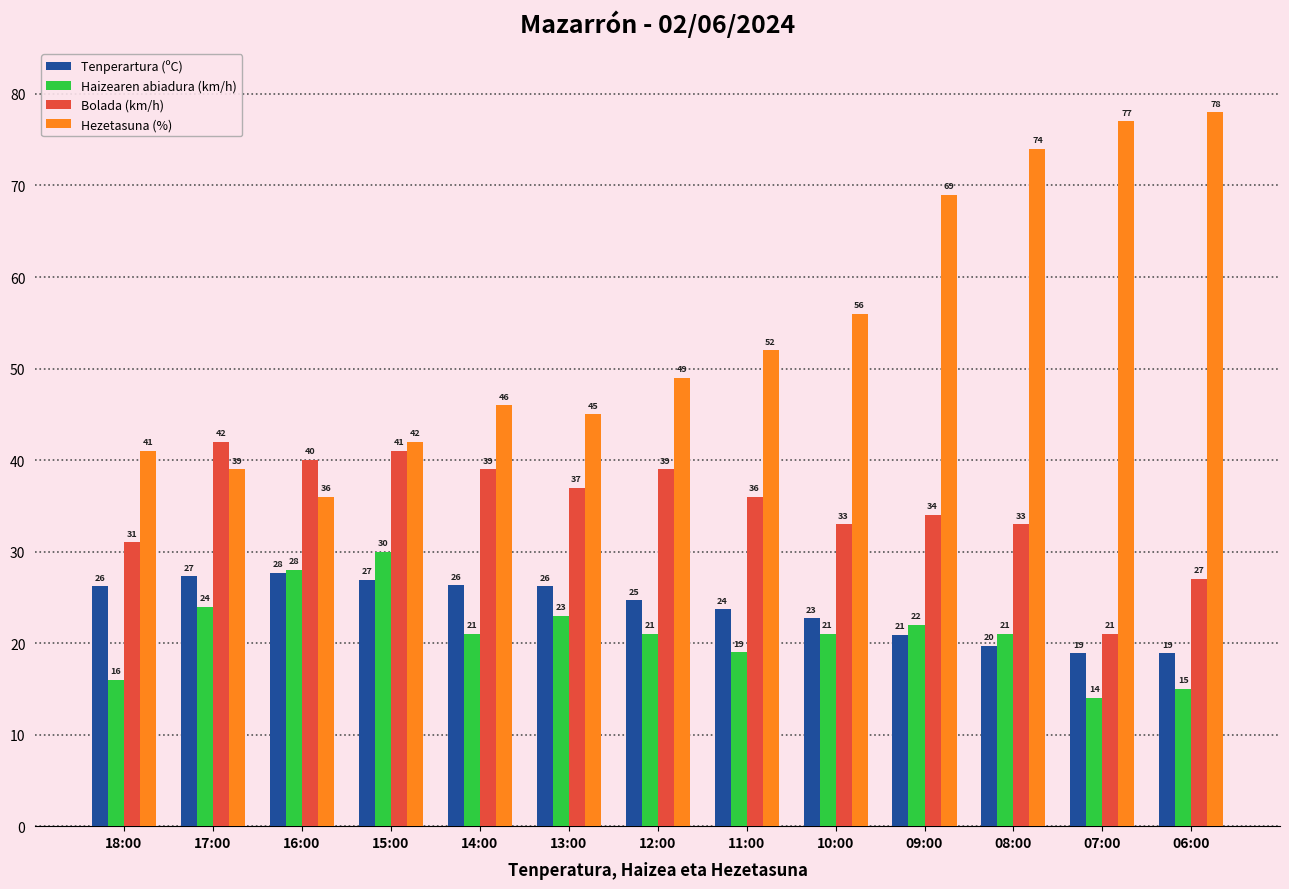

At which label does Bolada (km/h) first exceed 36?

17:00